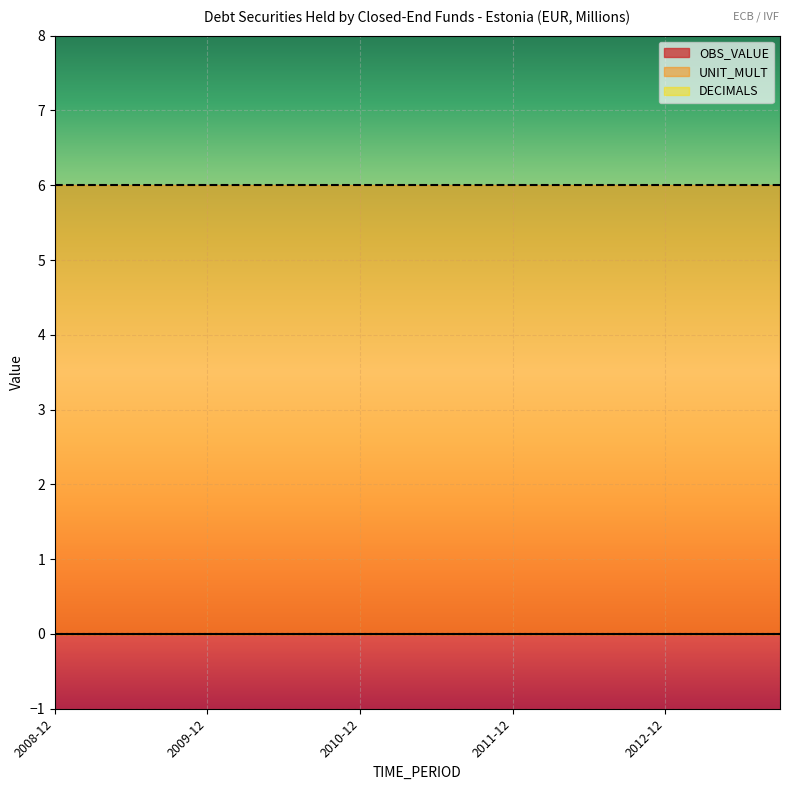

Reading left to right, what are all the values shown in this chart?

OBS_VALUE: 2008-12=0	2009-03=0	2009-06=0	2009-09=0	2009-12=0	2010-03=0	2010-06=0	2010-09=0	2010-12=0	2011-03=0	2011-06=0	2011-09=0	2011-12=0	2012-03=0	2012-06=0	2012-09=0	2012-12=0	2013-03=0	2013-06=0	2013-09=0
UNIT_MULT: 2008-12=6	2009-03=6	2009-06=6	2009-09=6	2009-12=6	2010-03=6	2010-06=6	2010-09=6	2010-12=6	2011-03=6	2011-06=6	2011-09=6	2011-12=6	2012-03=6	2012-06=6	2012-09=6	2012-12=6	2013-03=6	2013-06=6	2013-09=6
DECIMALS: 2008-12=0	2009-03=0	2009-06=0	2009-09=0	2009-12=0	2010-03=0	2010-06=0	2010-09=0	2010-12=0	2011-03=0	2011-06=0	2011-09=0	2011-12=0	2012-03=0	2012-06=0	2012-09=0	2012-12=0	2013-03=0	2013-06=0	2013-09=0